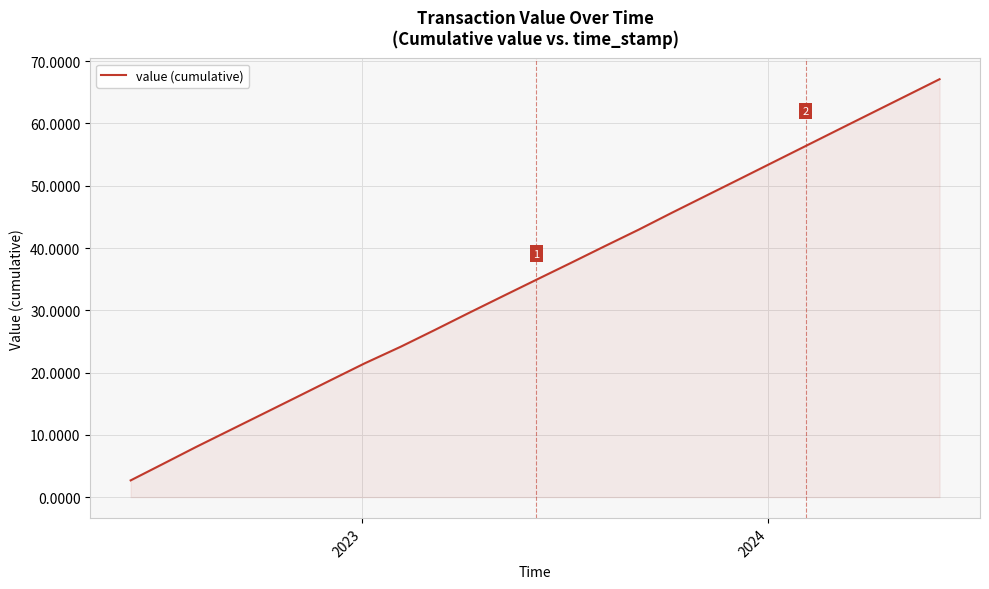

What is the greatest value displayed?

67.1